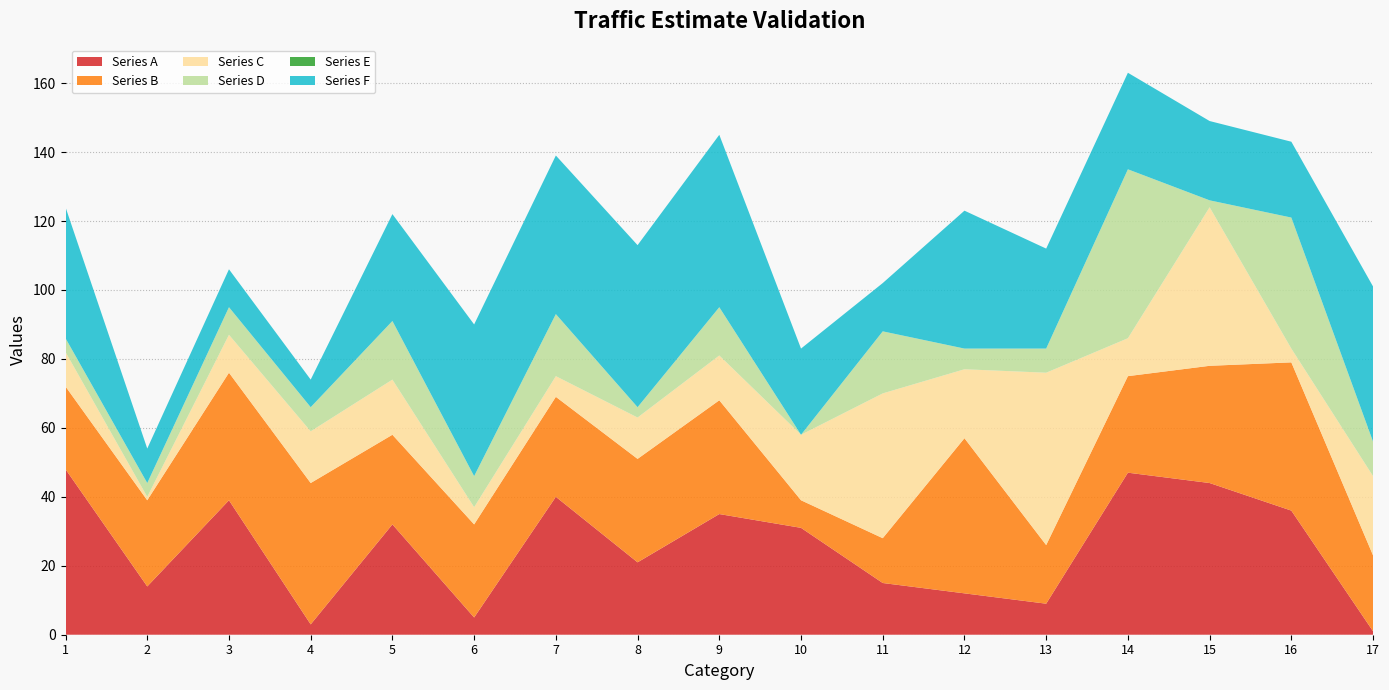

Reading right to left, extract all data points from this chart.

Series A: 17=1	16=36	15=44	14=47	13=9	12=12	11=15	10=31	9=35	8=21	7=40	6=5	5=32	4=3	3=39	2=14	1=48
Series B: 17=22	16=43	15=34	14=28	13=17	12=45	11=13	10=8	9=33	8=30	7=29	6=27	5=26	4=41	3=37	2=25	1=24
Series C: 17=23	16=4	15=46	14=11	13=50	12=20	11=42	10=19	9=13	8=12	7=6	6=5	5=16	4=15	3=11	2=1	1=10
Series D: 17=10	16=38	15=2	14=49	13=7	12=6	11=18	10=0	9=14	8=3	7=18	6=9	5=17	4=7	3=8	2=4	1=4
Series E: 17=0	16=0	15=0	14=0	13=0	12=0	11=0	10=0	9=0	8=0	7=0	6=0	5=0	4=0	3=0	2=0	1=0
Series F: 17=45	16=22	15=23	14=28	13=29	12=40	11=14	10=25	9=50	8=47	7=46	6=44	5=31	4=8	3=11	2=10	1=38